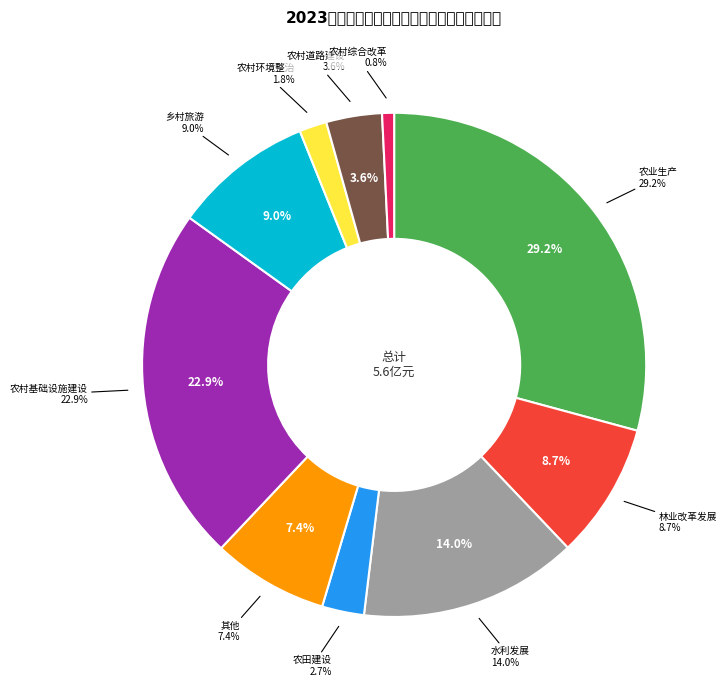

Which category has the biggest portion of the pie?

农业生产